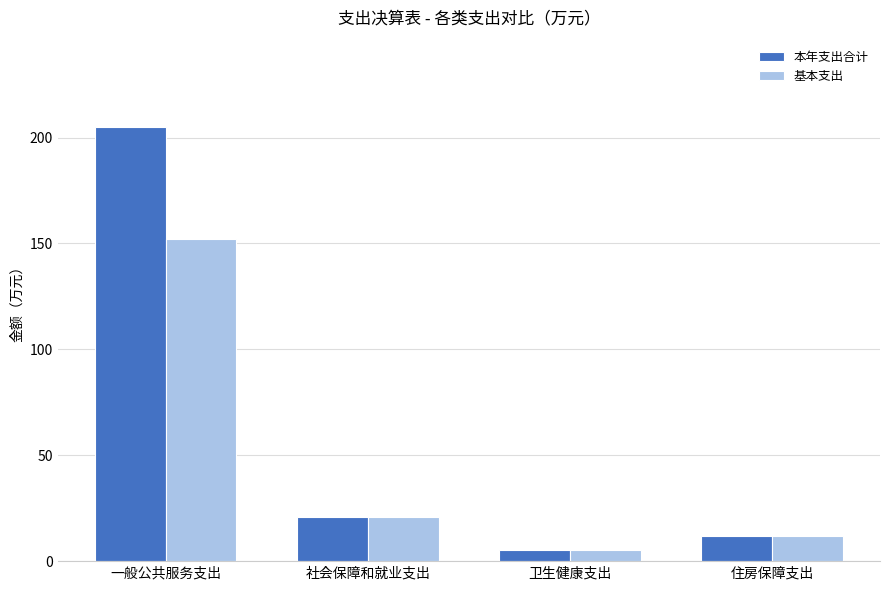

What is the sum of all 基本支出 values?

189.8